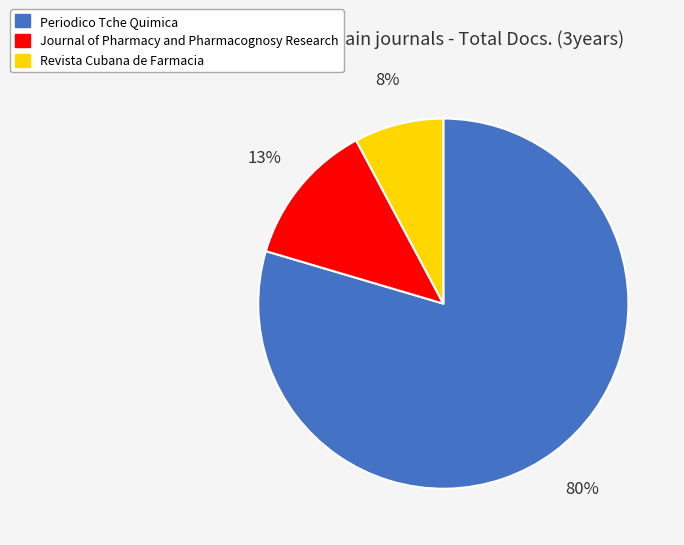

Is the sum of Periodico Tche Quimica and Journal of Pharmacy and Pharmacognosy Research greater than half?

Yes